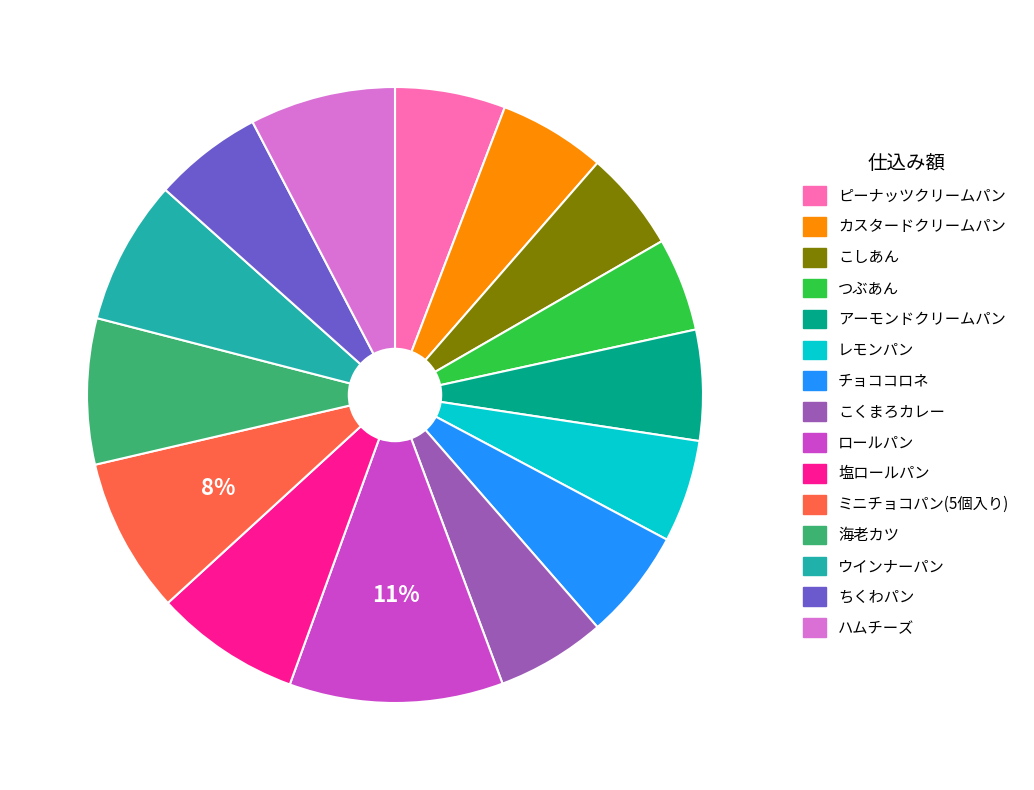

Is it true that カスタードクリームパン is 6% of the pie?

True